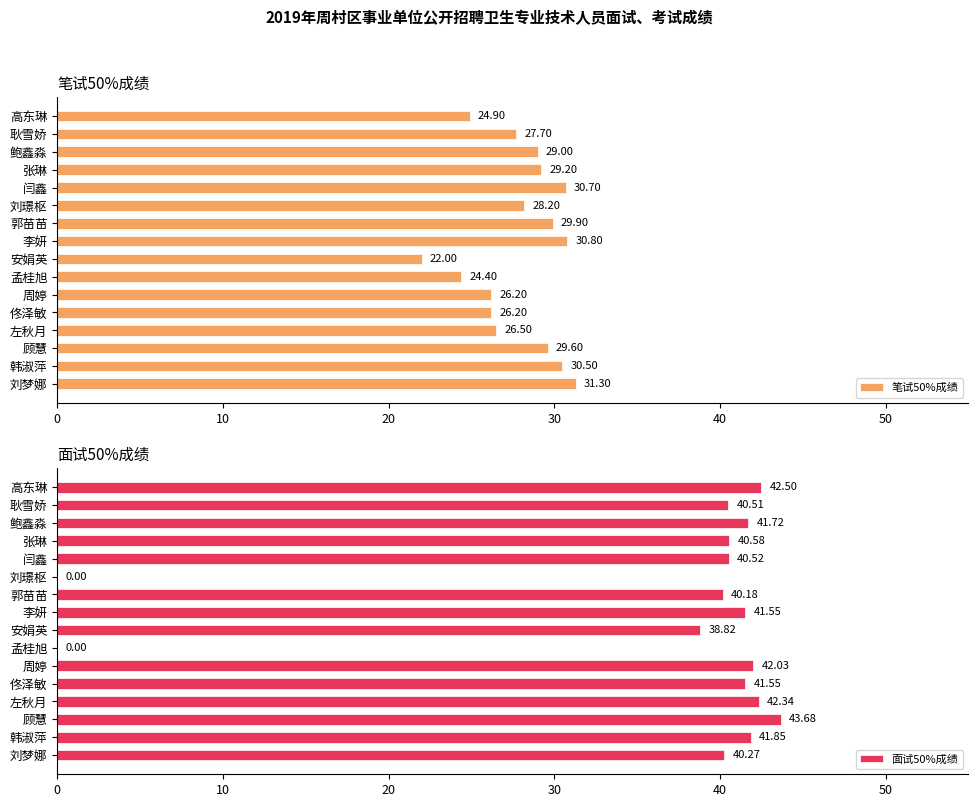

Where is 面试50%成绩 nearest to the value 21?

安娟英